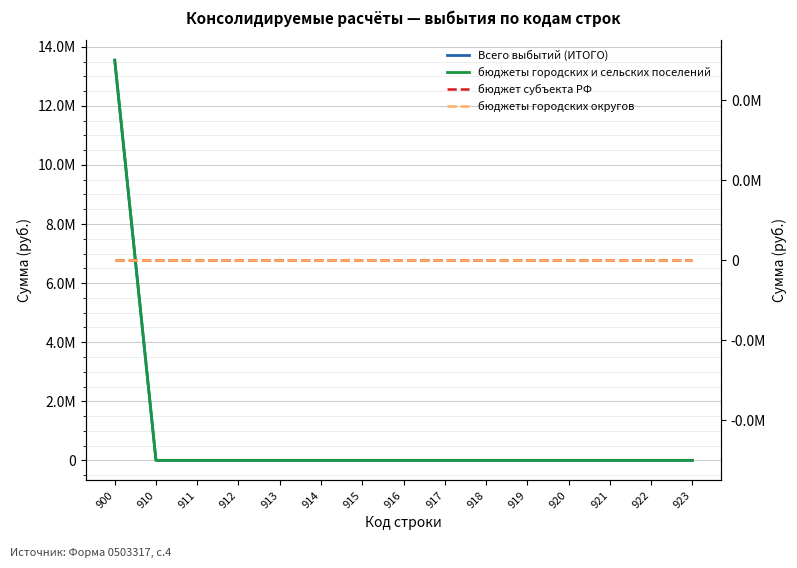

Between 920 and 922, which series saw the biggest shift?

Всего выбытий (ИТОГО)